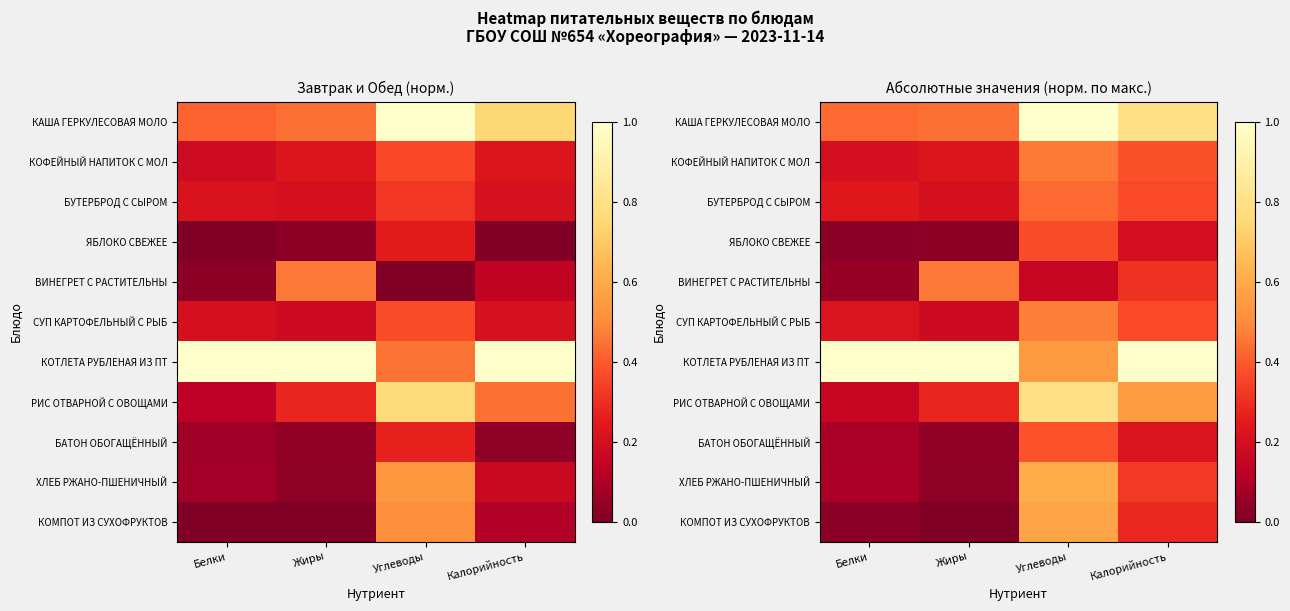

Rank the series at Углеводы from lowest to highest value.

ВИНЕГРЕТ С РАСТИТЕЛЬНЫ, ЯБЛОКО СВЕЖЕЕ, БАТОН ОБОГАЩЁННЫЙ, БУТЕРБРОД С СЫРОМ, КОФЕЙНЫЙ НАПИТОК С МОЛ, СУП КАРТОФЕЛЬНЫЙ С РЫБ, КОТЛЕТА РУБЛЕНАЯ ИЗ ПТ, КОМПОТ ИЗ СУХОФРУКТОВ, ХЛЕБ РЖАНО-ПШЕНИЧНЫЙ, РИС ОТВАРНОЙ С ОВОЩАМИ, КАША ГЕРКУЛЕСОВАЯ МОЛО